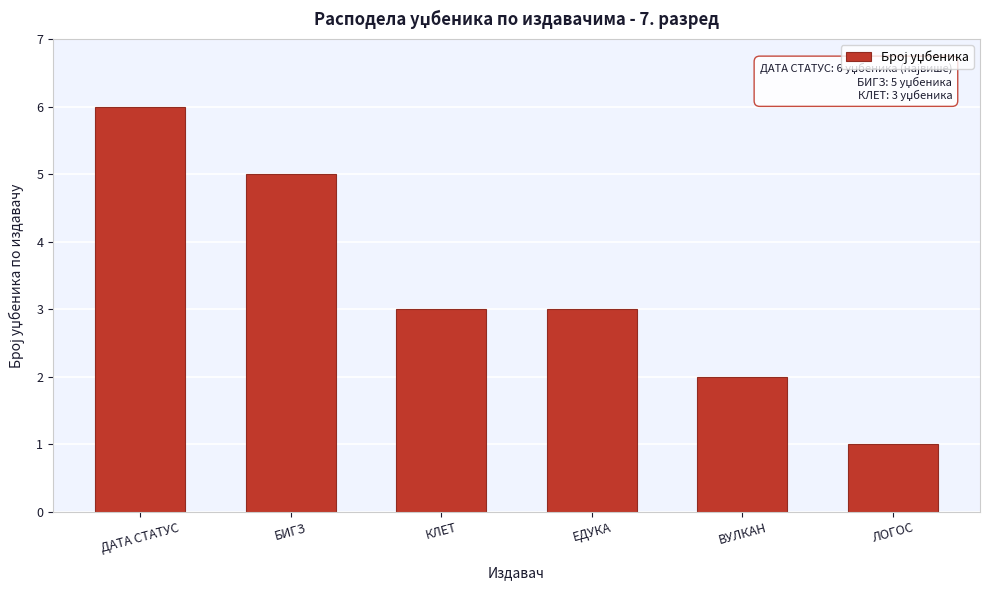

Reading left to right, what are all the values shown in this chart?

6	5	3	3	2	1